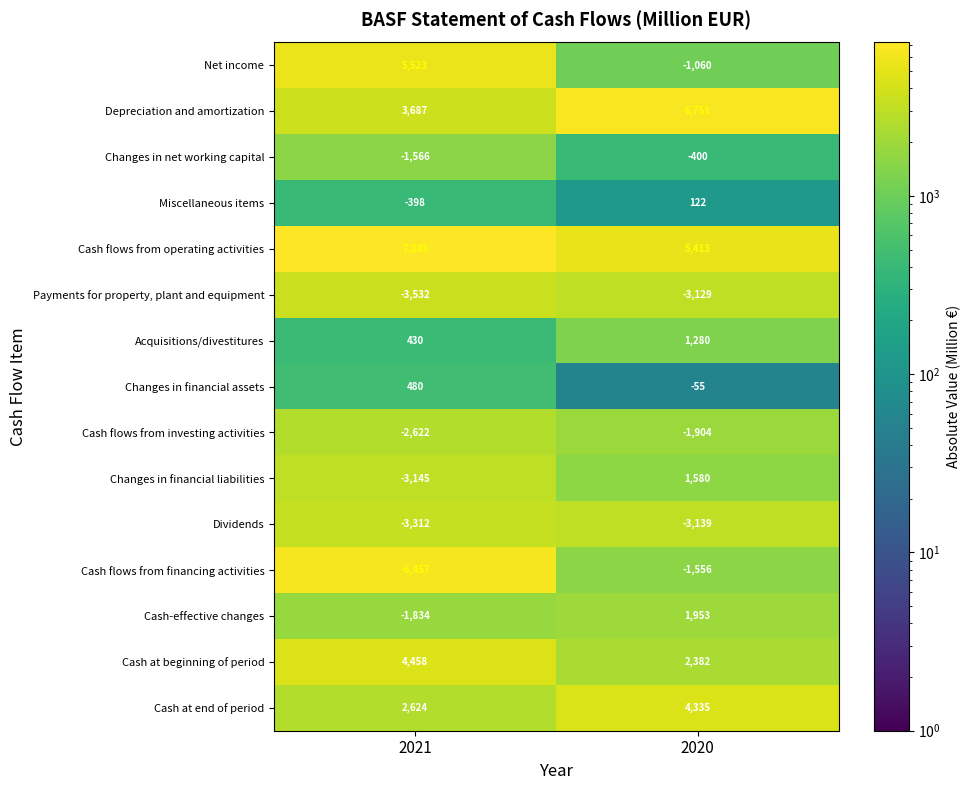

At which label is Changes in financial assets closest to 212?

2020